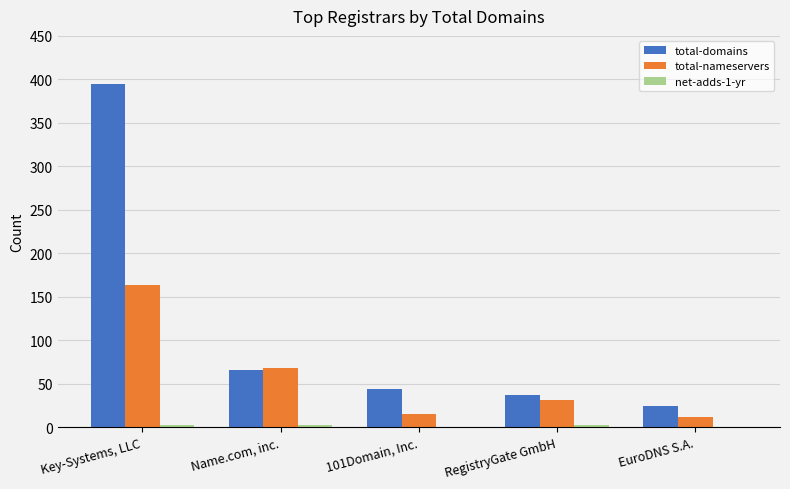

What is the spread (max minus min) of values at Key-Systems, LLC?

393